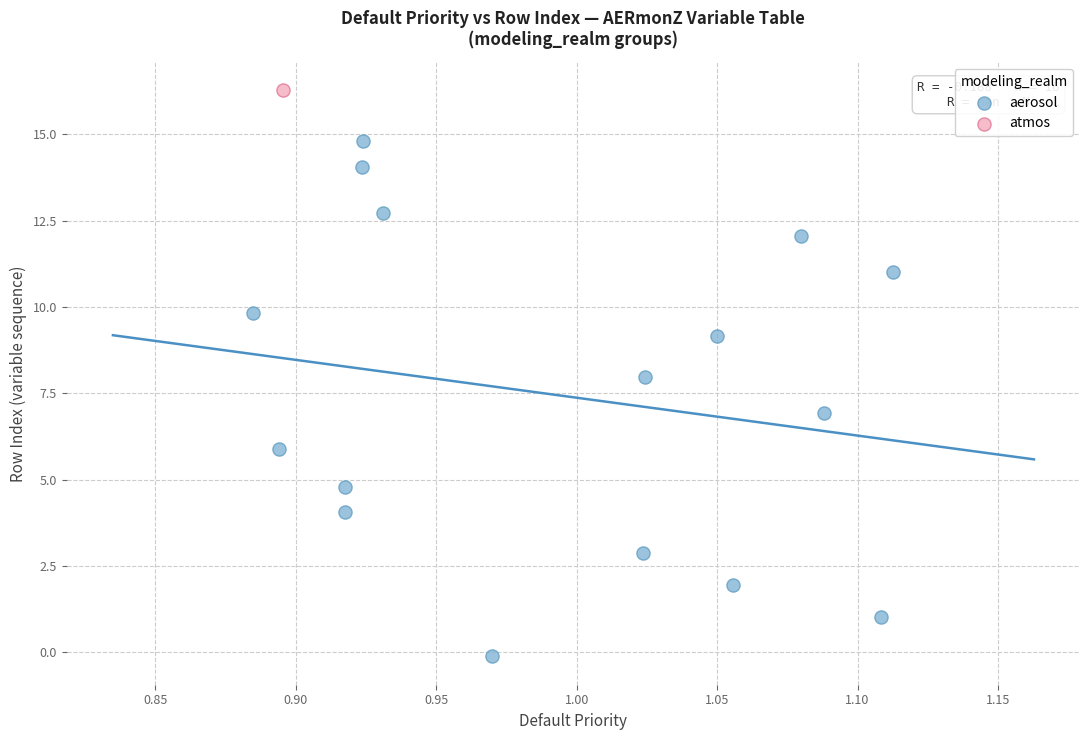

What are all the series names shown in the legend?

aerosol, atmos